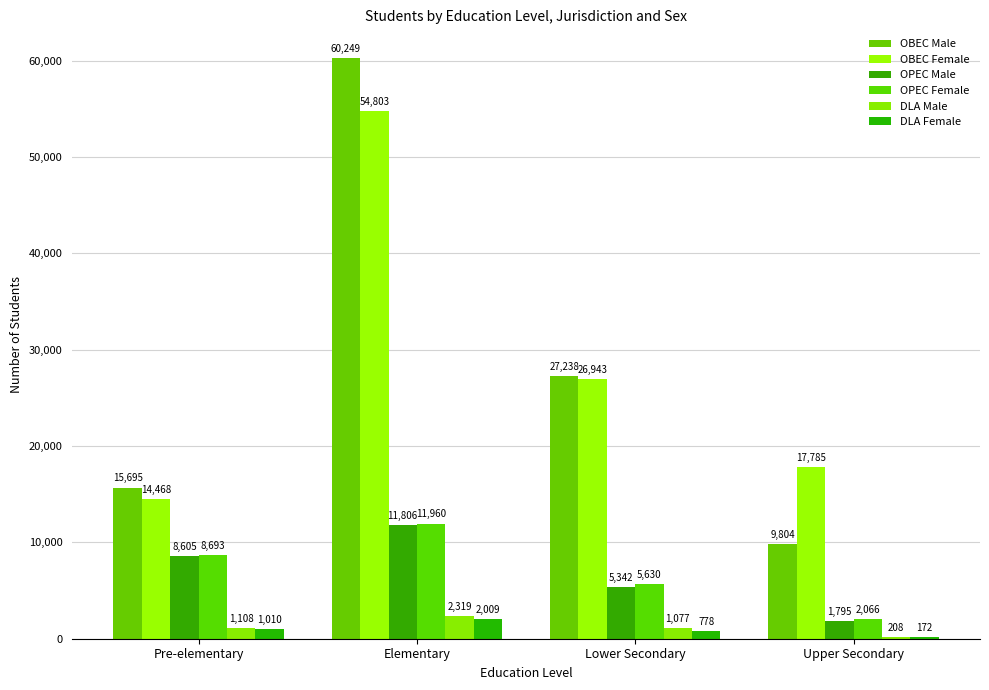

What is the greatest value displayed?

60249